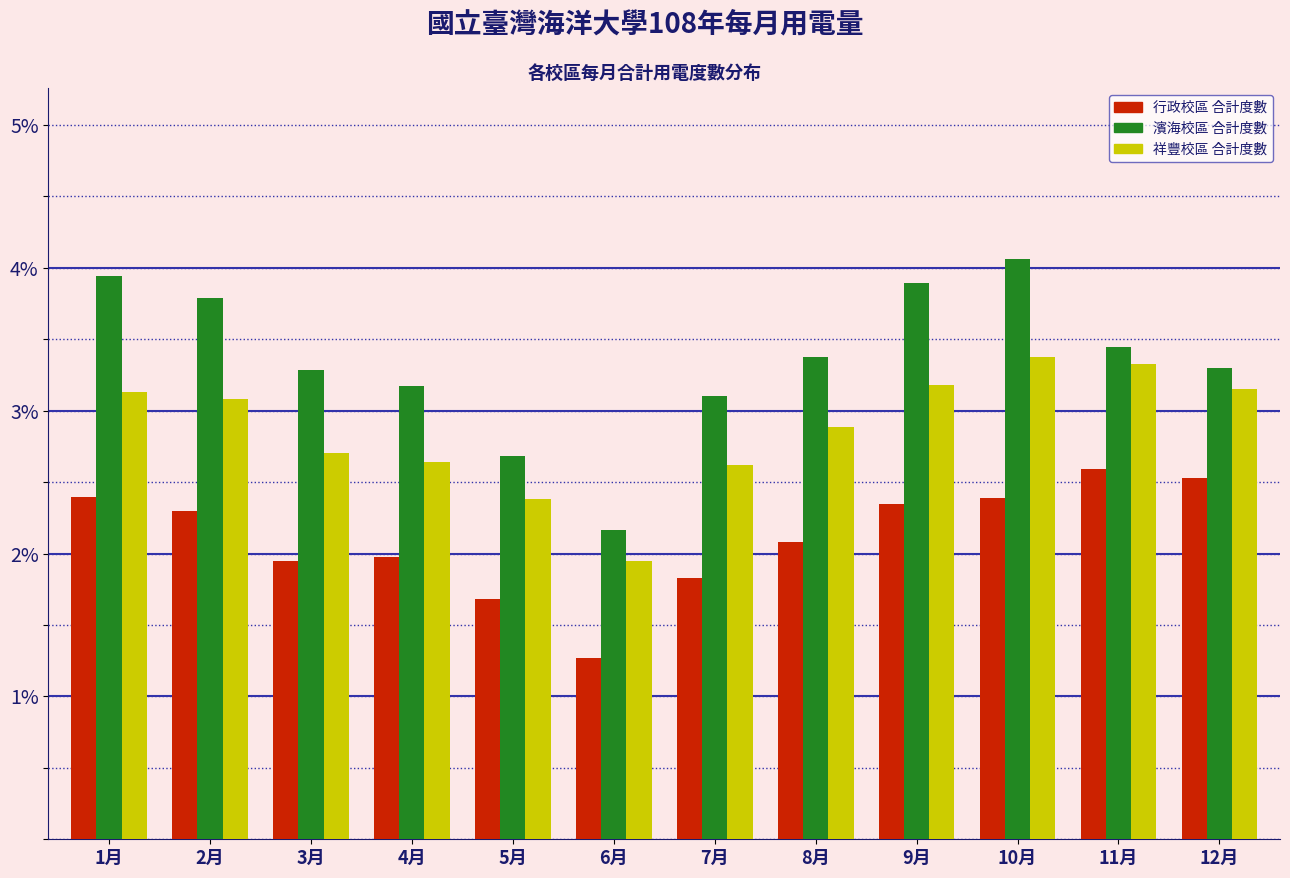

True or false: 行政校區 合計度數 has a value of 2.3 at 6月.

False